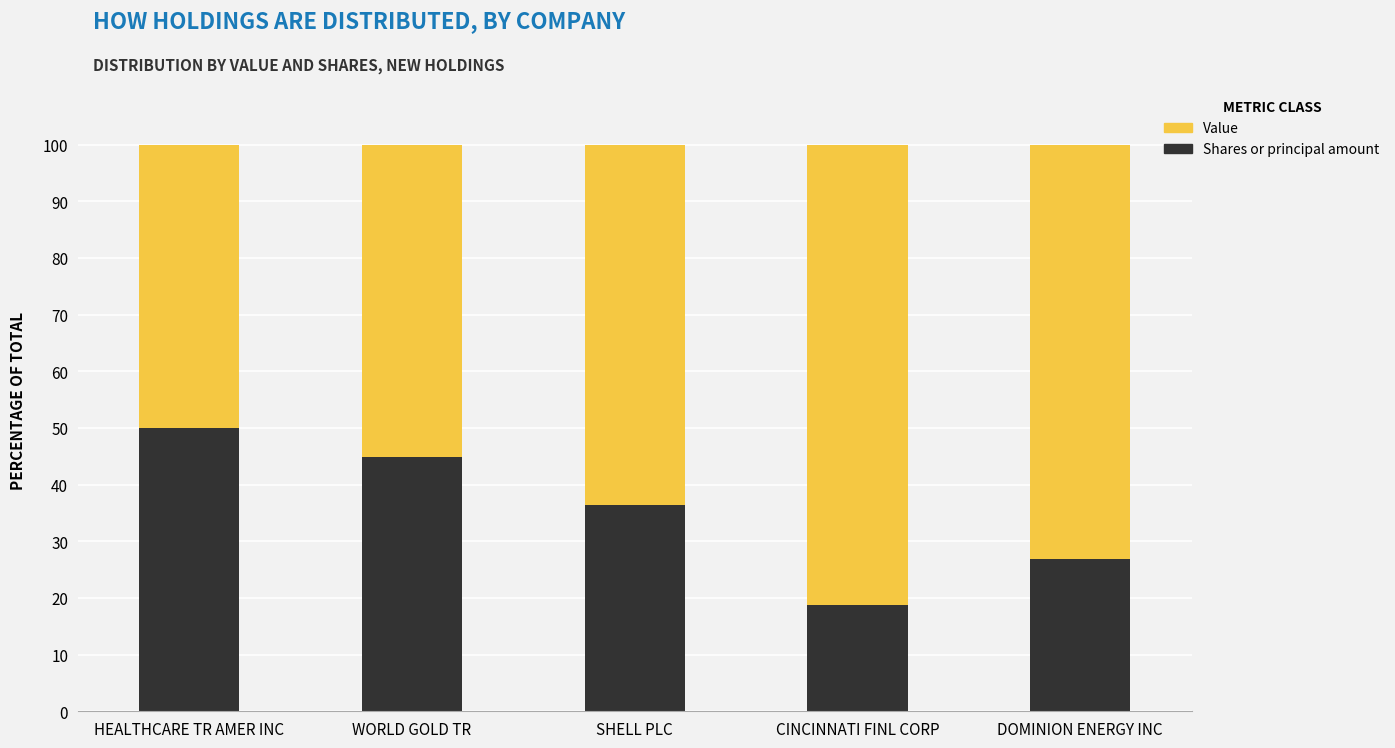

What is the difference between the maximum and minimum values in the Shares or principal amount series?

31.3